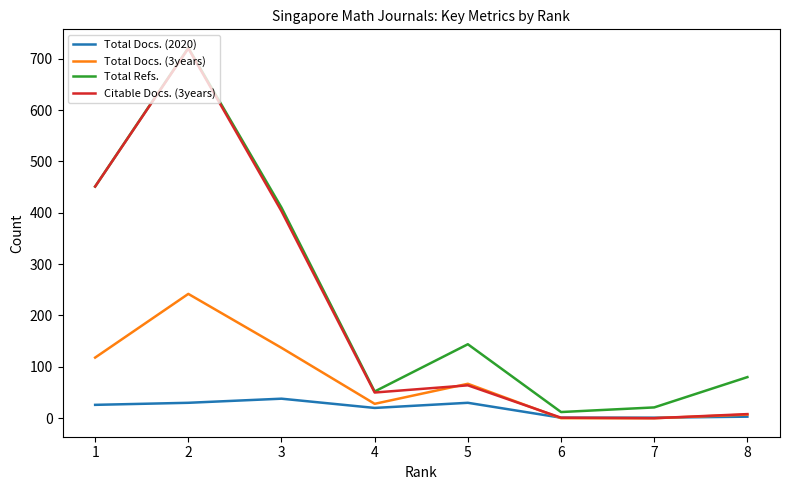

Is the value of Total Docs. (3years) at 7 greater than the value of Citable Docs. (3years) at 3?

No